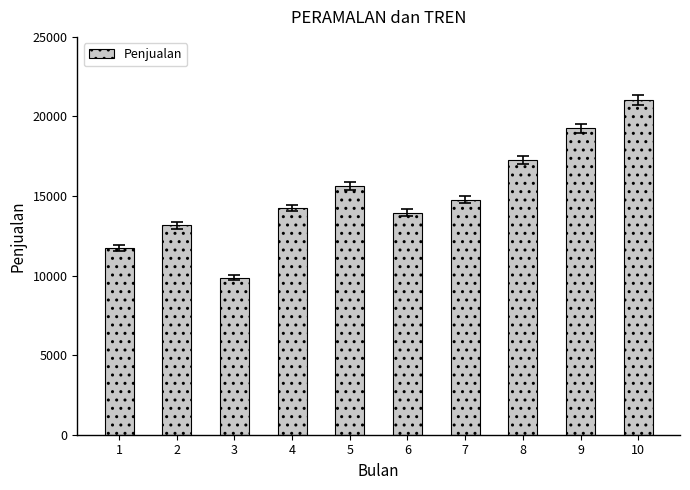

What is the difference between the maximum and minimum values?

11130